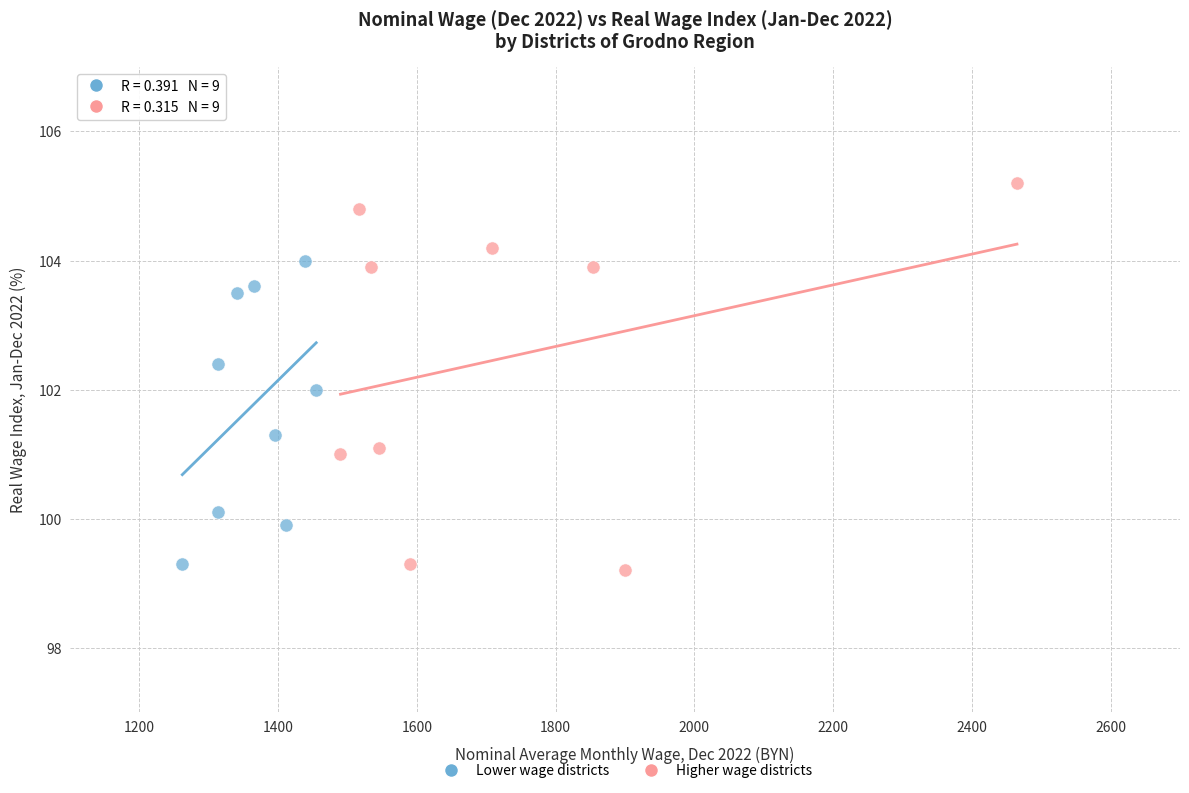

Which series reaches the maximum Y coordinate?

Higher wage districts